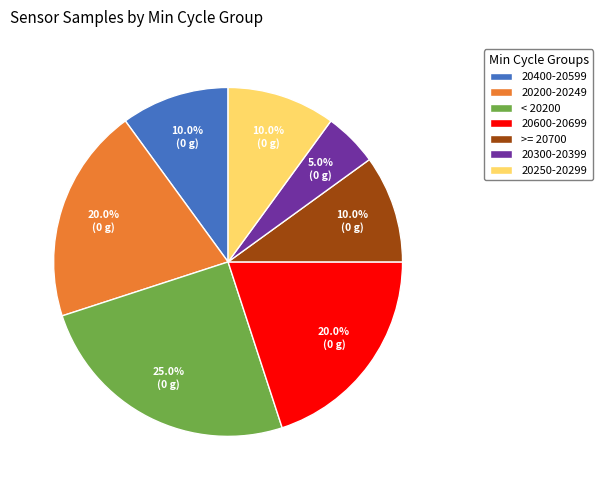

Which category has the biggest portion of the pie?

< 20200